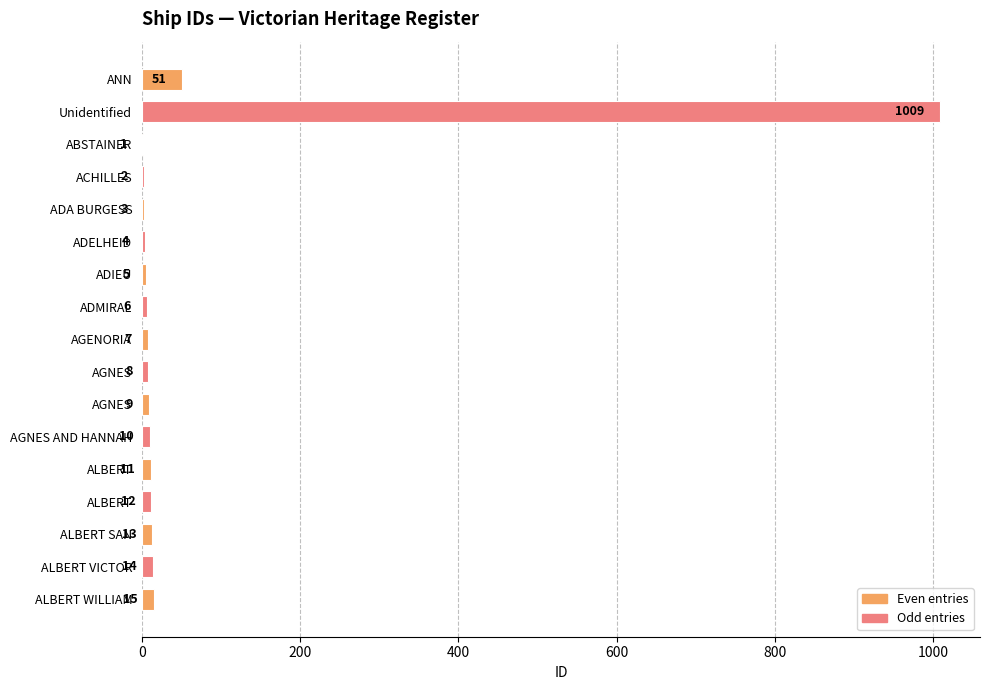

Count the number of categories in the chart.

17